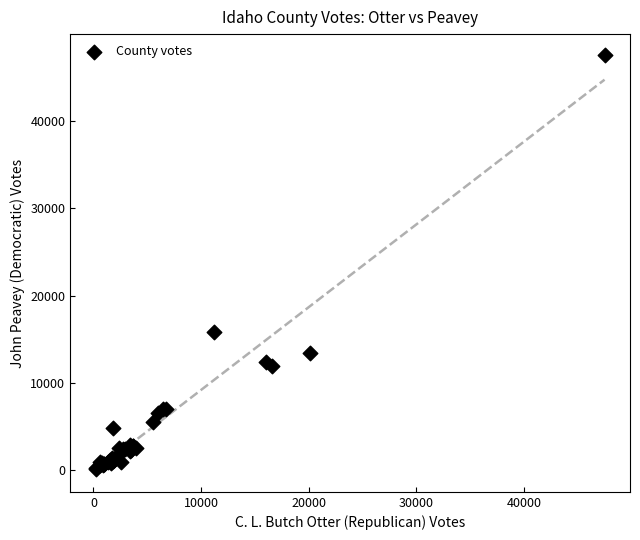

What Y value in the scatter plot is closest to 23869?

15795